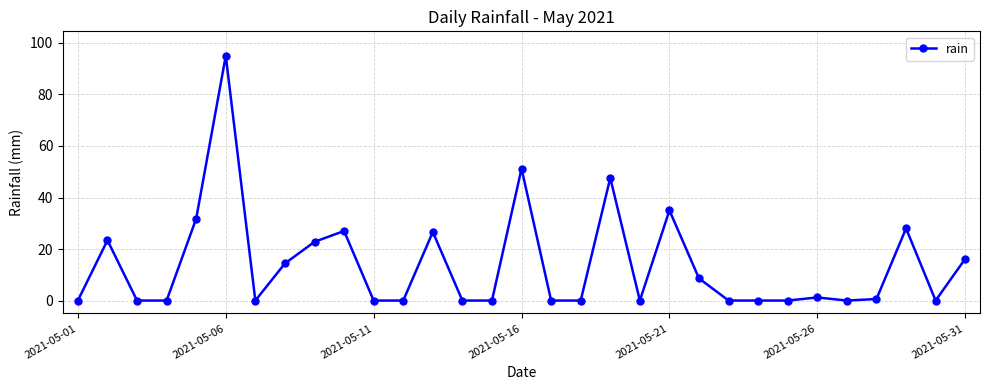

True or false: the data has more than 0 interior local peaks.

True